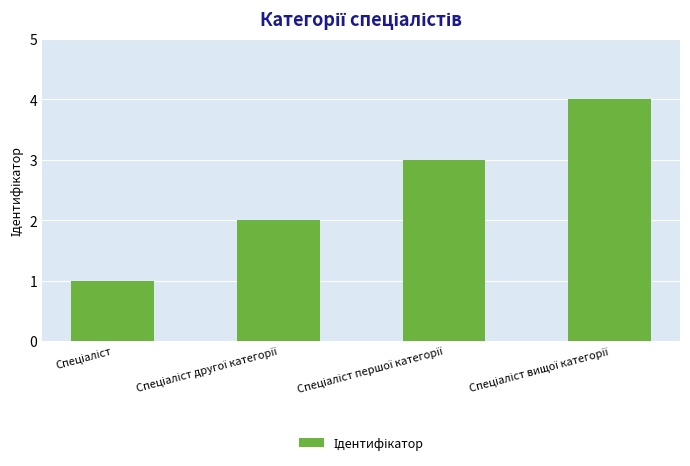

What is the value of the 4th bar from the left?

4